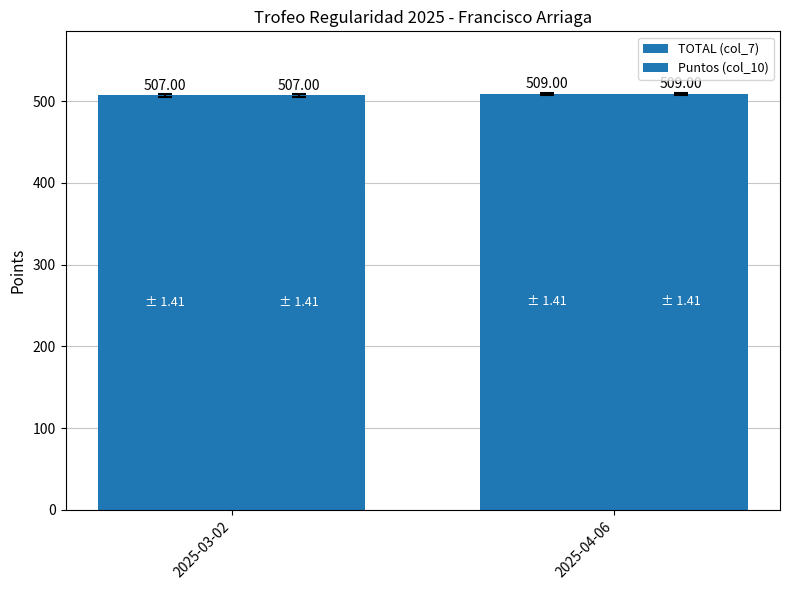

Are the bars horizontal?

No